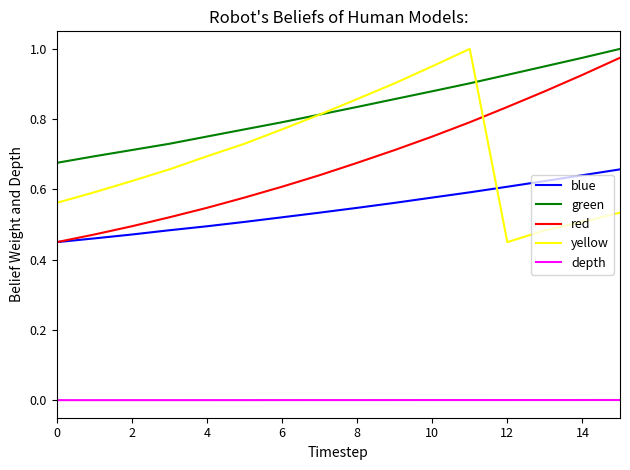

Which series has the largest total across all categories?

green